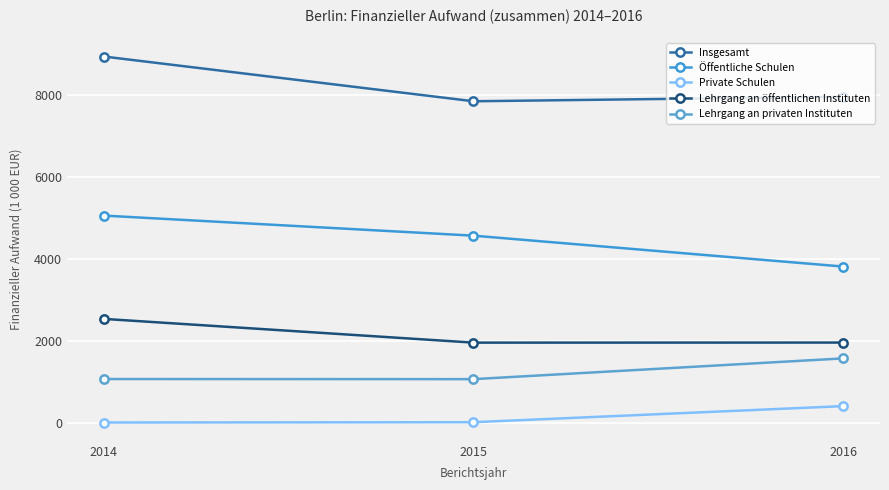

How many values in the Lehrgang an privaten Instituten series are below 1070?

1